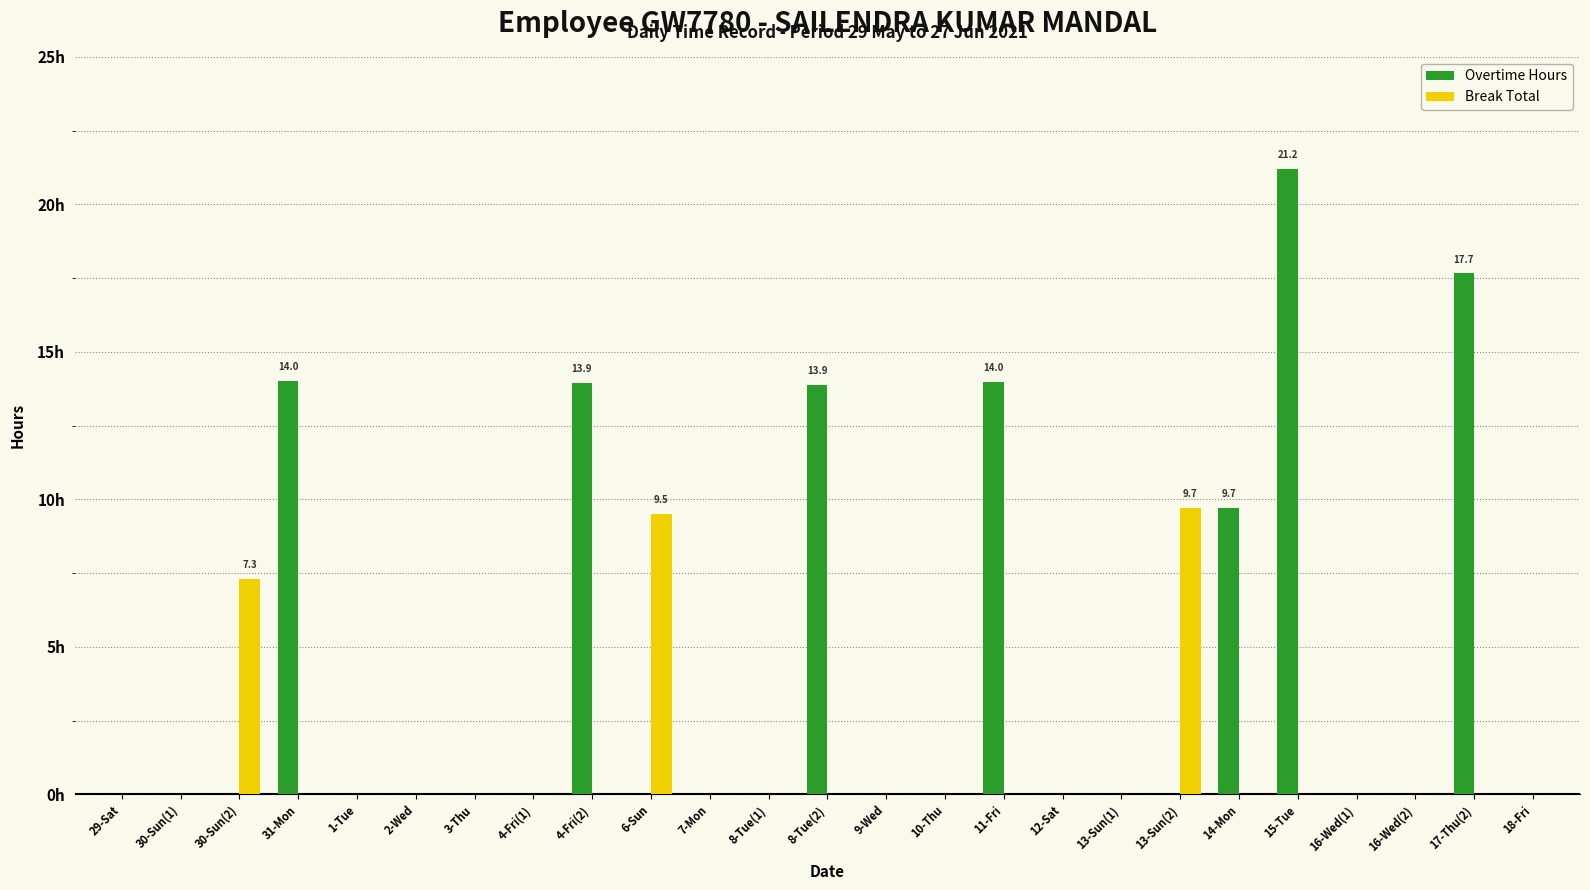

What are all the series names shown in the legend?

Overtime Hours, Break Total